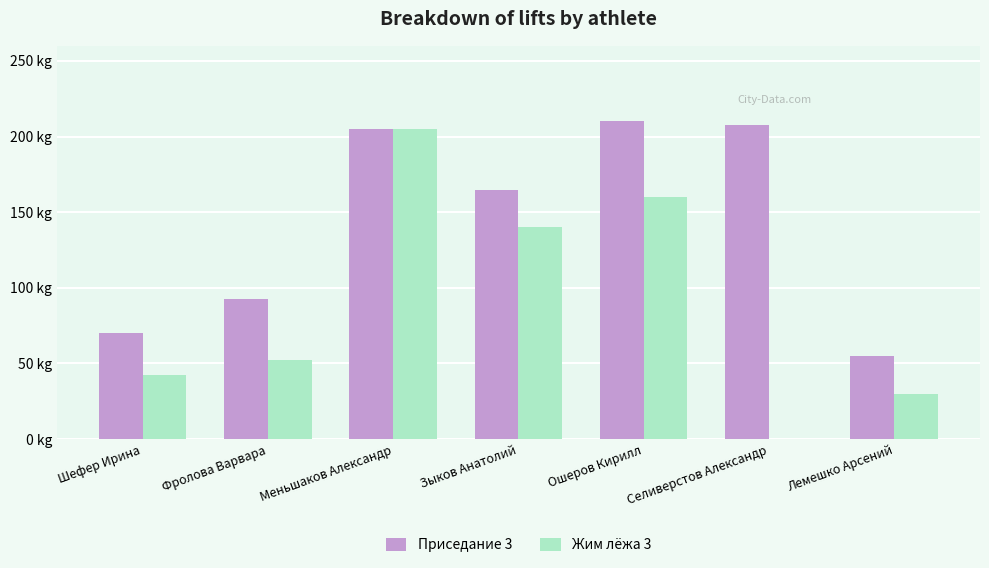

What are all the series names shown in the legend?

Приседание 3, Жим лёжа 3